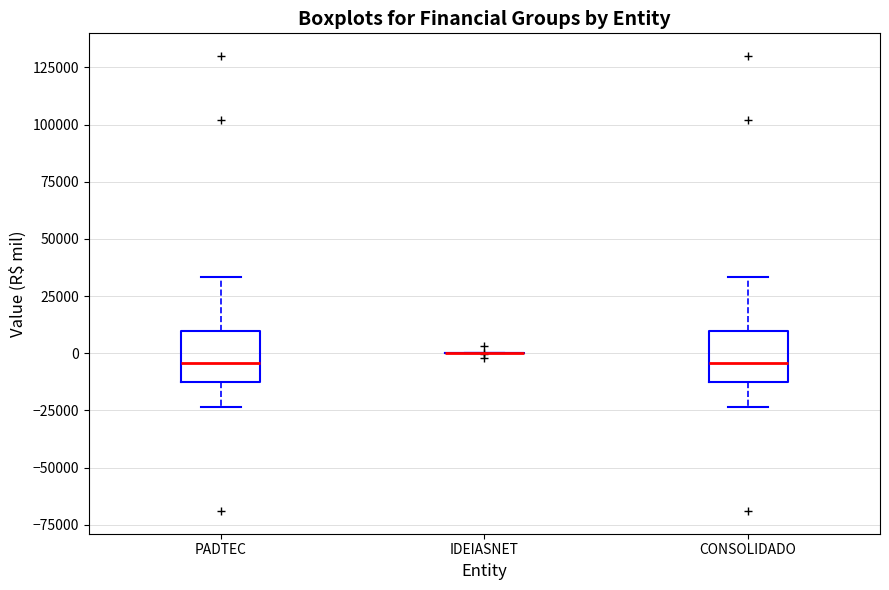

Reading left to right, read every box against the y-axis: the position of its median line, the range the box covers, and the ends of its whiskers. The values are not printed on the chart, so give them approximately, as read against the axis.

PADTEC: median -5000, box -10000 to 10000, whiskers -25000 to 35000
IDEIASNET: box collapsed to a line at 0, whiskers 0 to 0
CONSOLIDADO: median -5000, box -10000 to 10000, whiskers -25000 to 35000